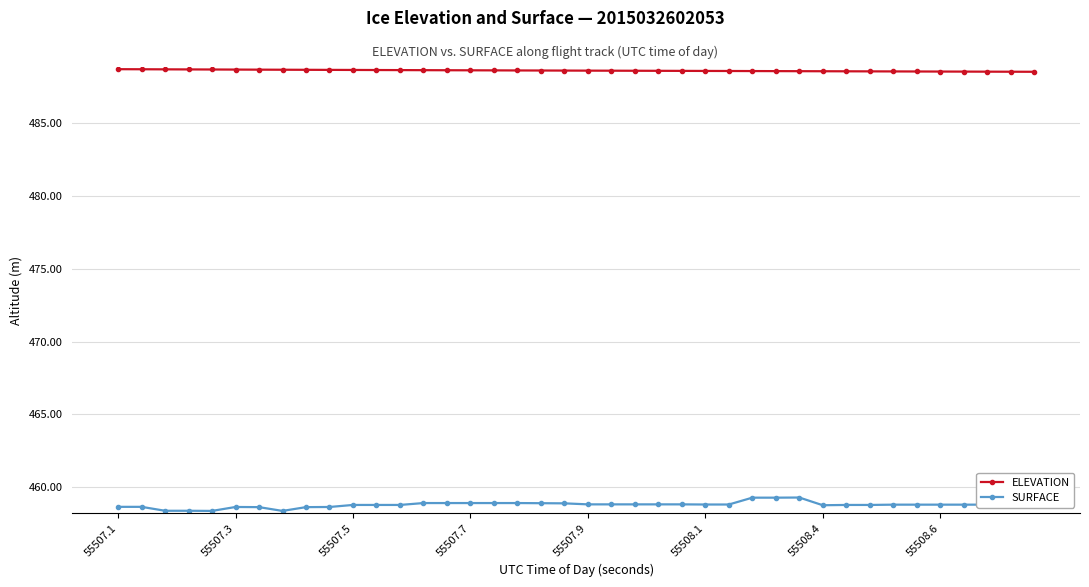

Which series has the largest total across all categories?

ELEVATION